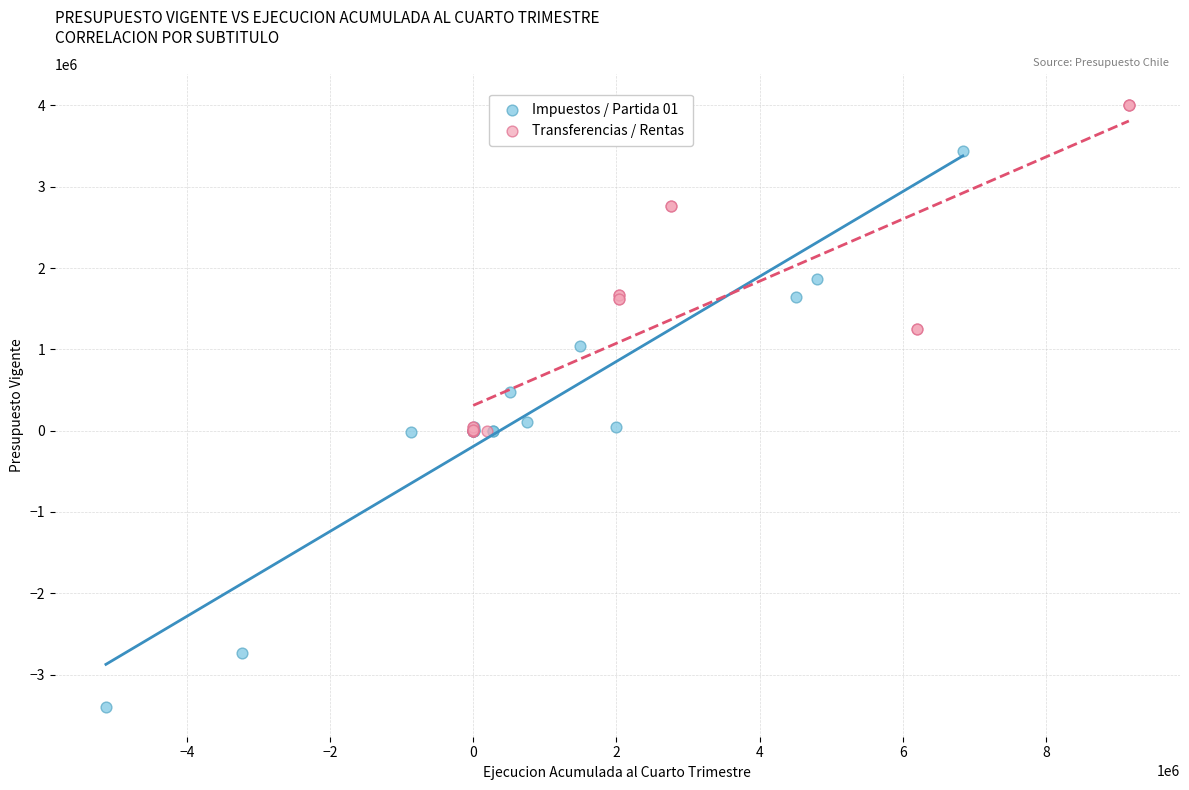

Which series contains the lowest Y value?

Impuestos / Partida 01